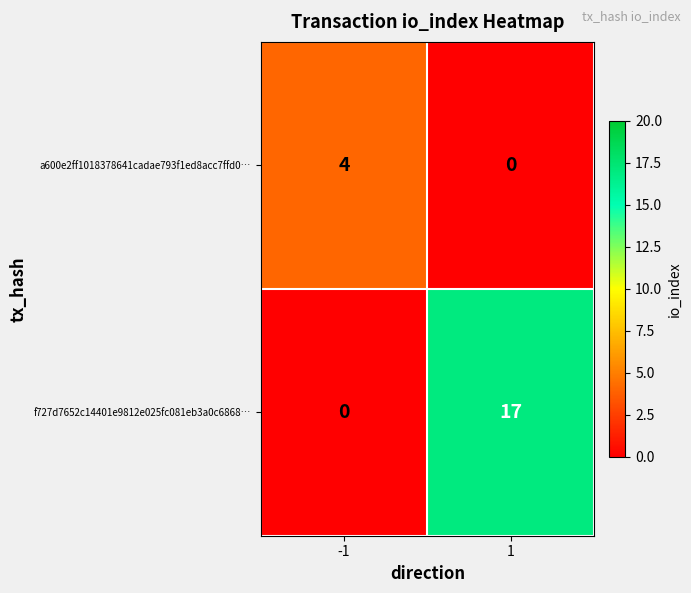

What is the highest value of the a600e2ff1018378641cadae793f1ed8acc7ffd0… series?

4